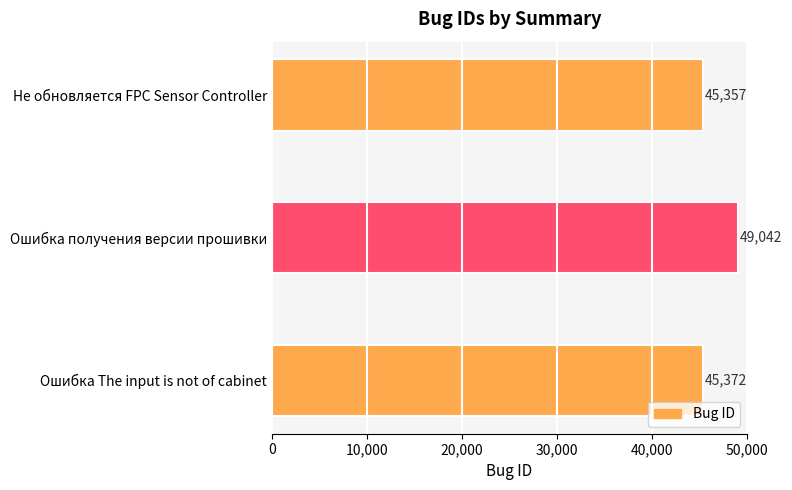

Reading top to bottom, extract all data points from this chart.

Не обновляется FPC Sensor Controller=45357	Ошибка получения версии прошивки=49042	Ошибка The input is not of cabinet=45372